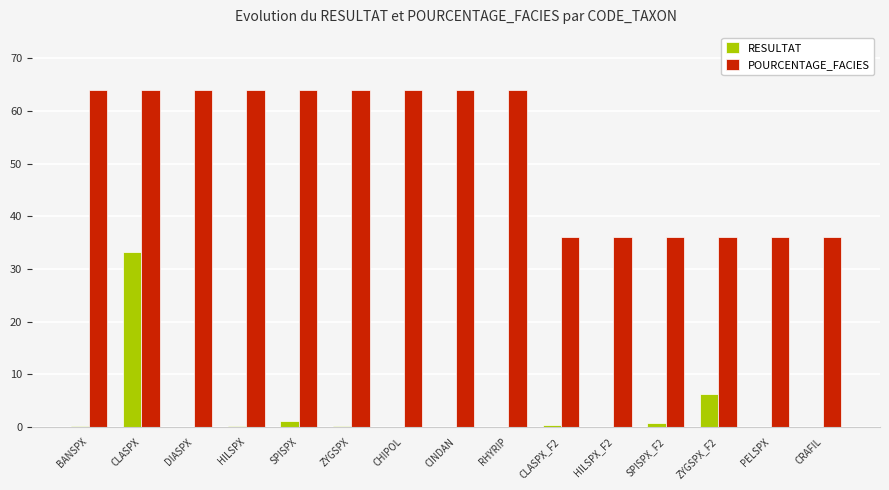

What is the spread (max minus min) of values at SPISPX?

62.9